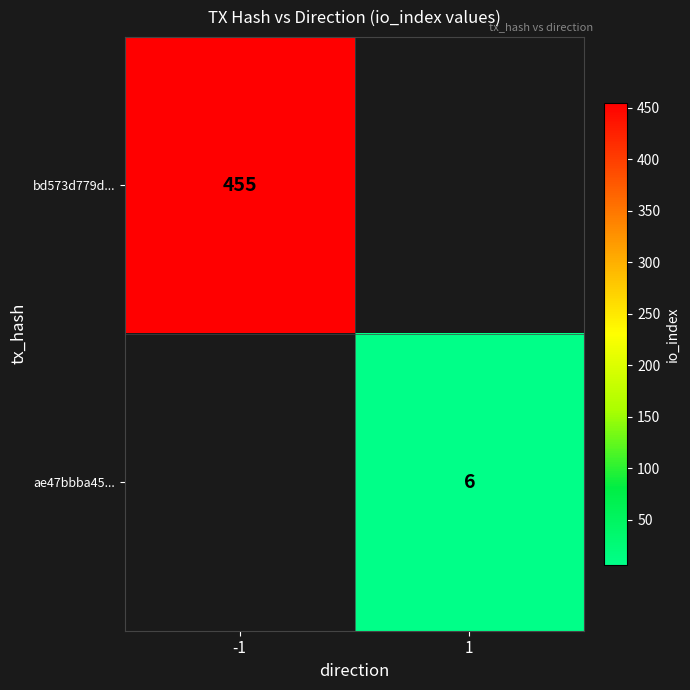

The value of ae47bbba45... at 1 is 10. True or false?

False